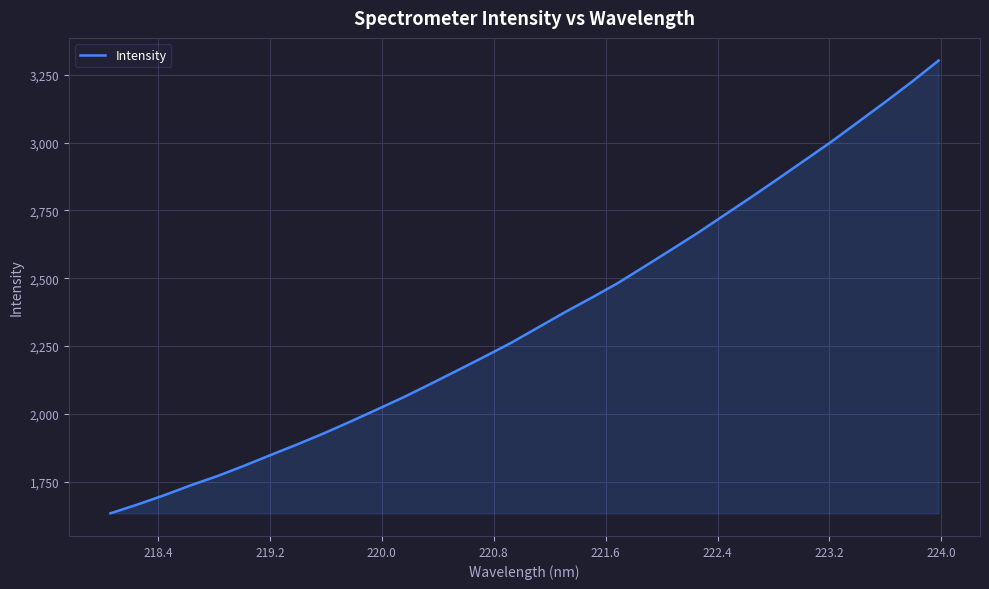

What is the maximum value shown in the chart?

3302.6